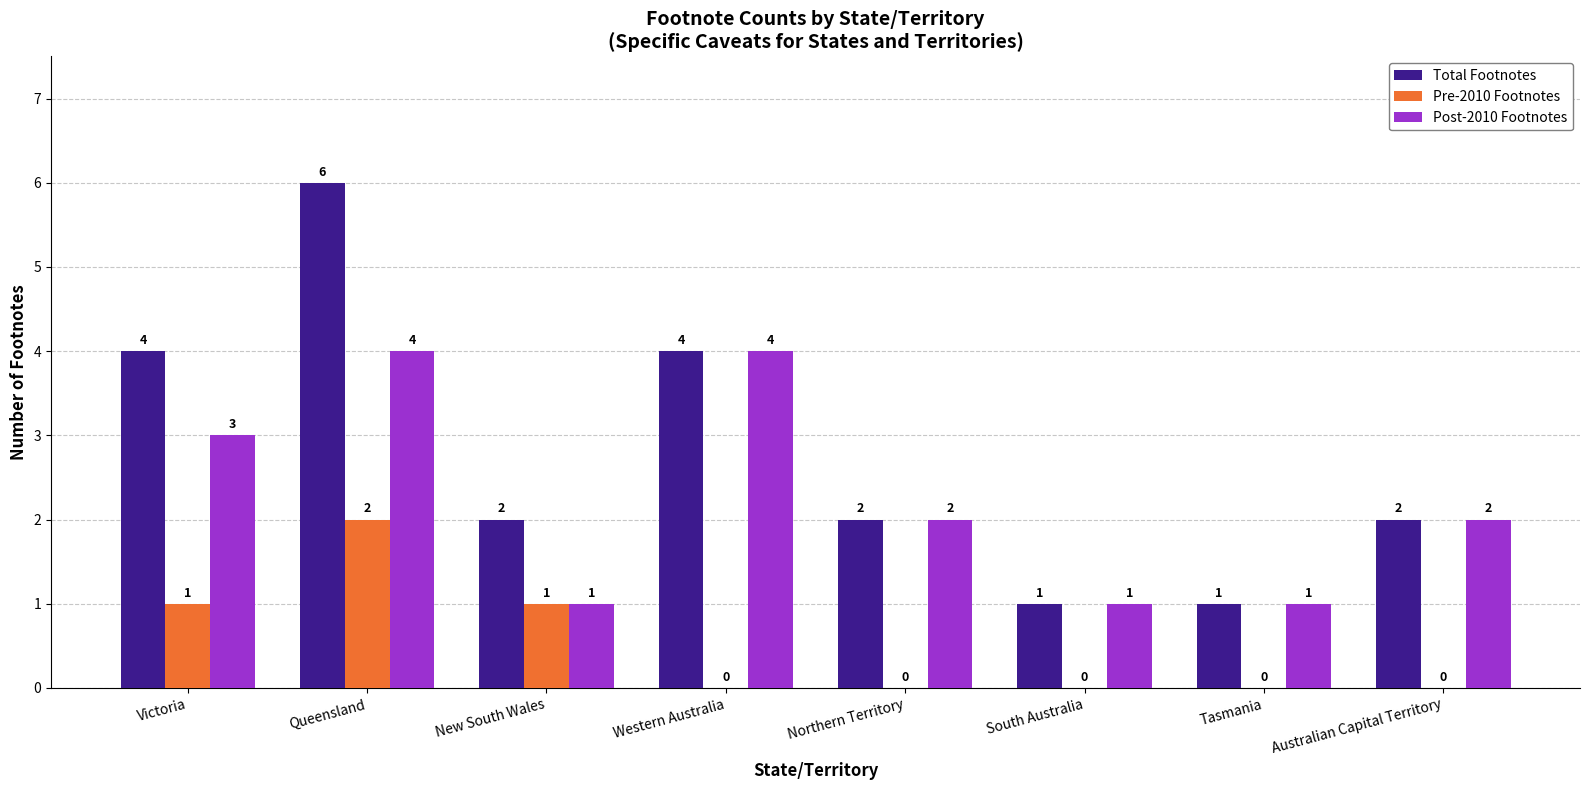

What is the sum of the Post-2010 Footnotes values at Queensland and Australian Capital Territory?

6